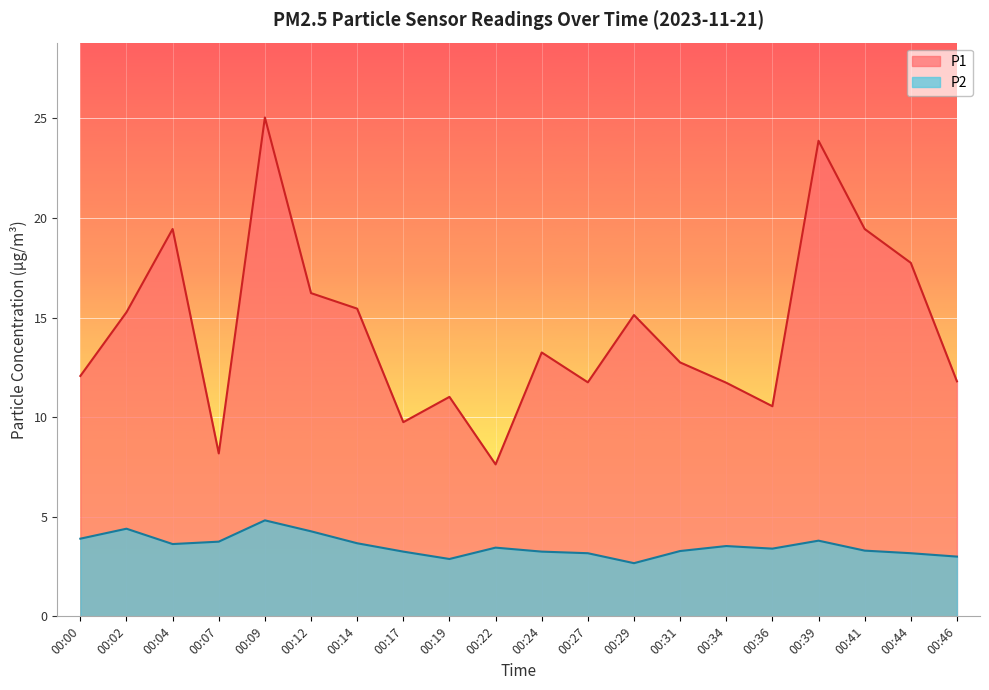

True or false: P2 and P1 intersect in this chart.

False